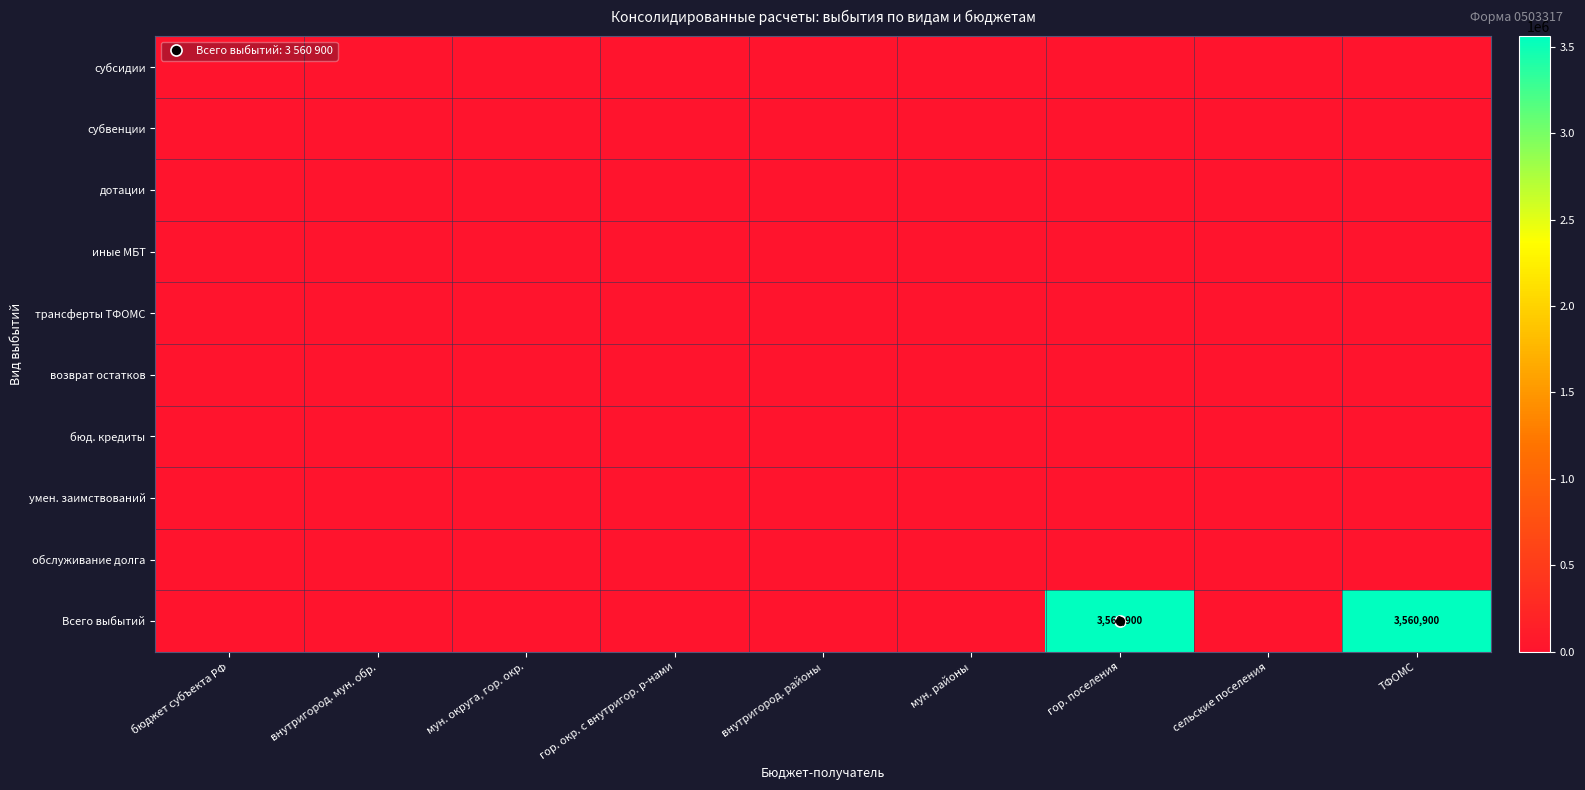

Between внутригород. районы and гор. окр. с внутригор. р-нами, which is larger?

внутригород. районы